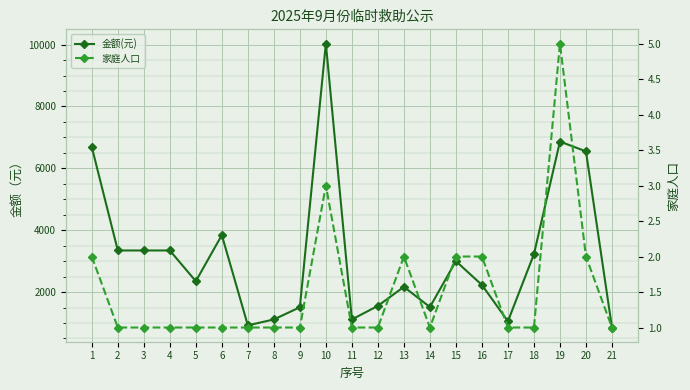

Which series has the largest total across all categories?

金额(元)